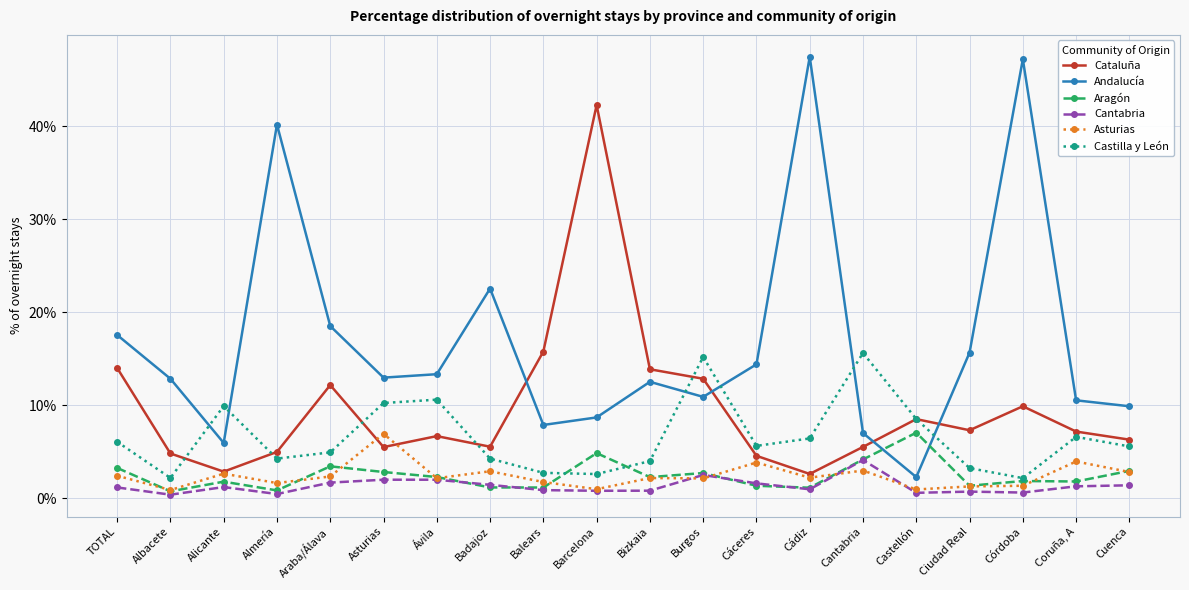

What is the difference between the Castilla y León values at Asturias and Alicante?

0.3